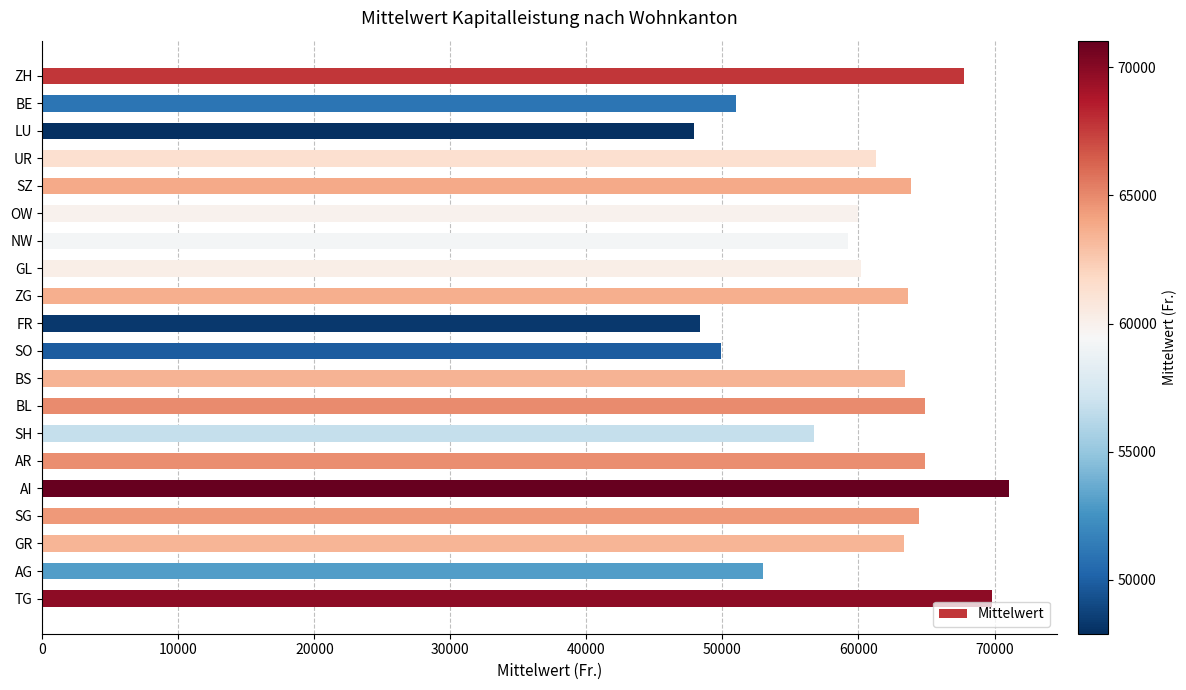

Approximately how many times larger is the value at NW compared to SG?

0.9